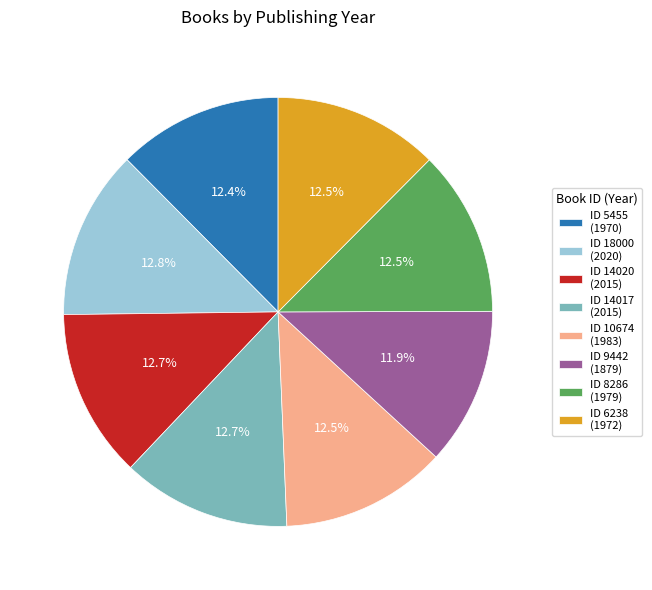

What portion of the pie excludes ID 14017 (2015)?

87.3%